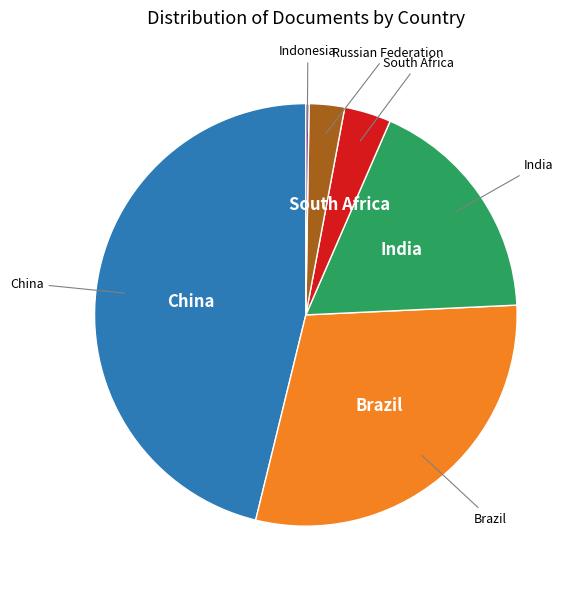

Is there any slice that represents more than half of the pie?

No